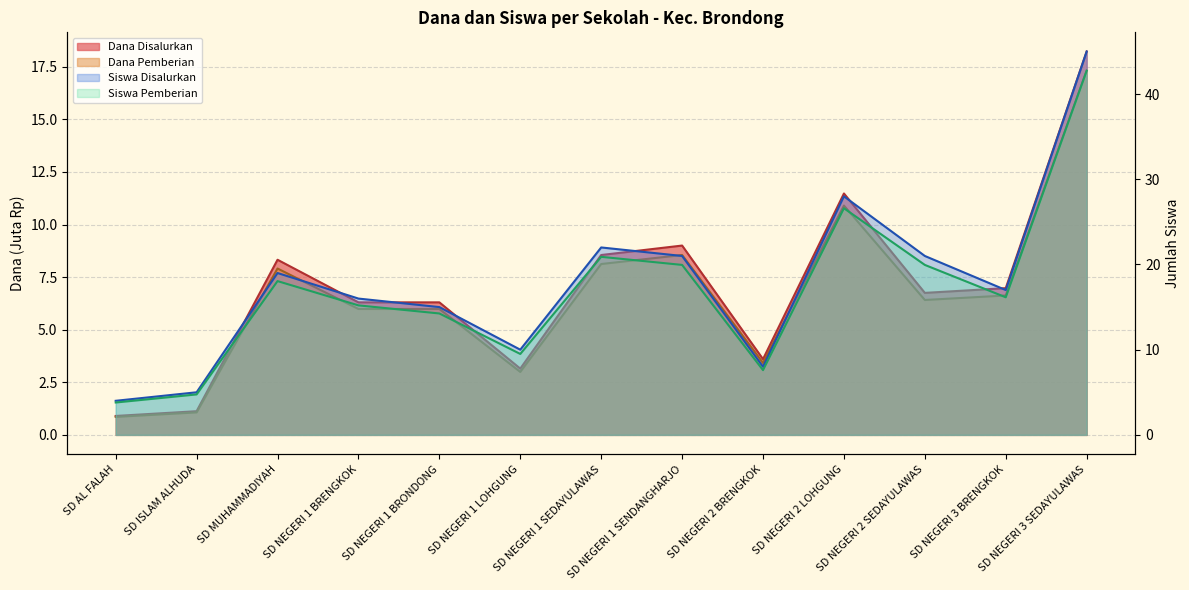

What is the label of the 1st point from the right?

SD NEGERI 3 SEDAYULAWAS